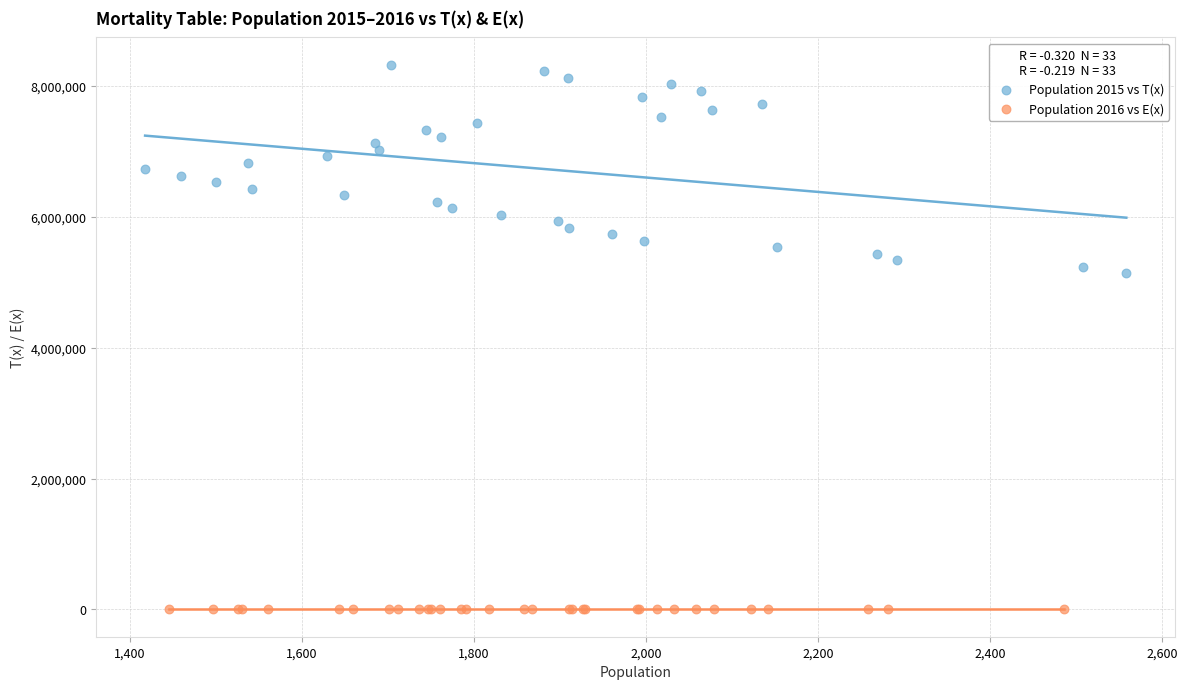

Which series reaches the minimum Y coordinate?

Population 2016 vs E(x)